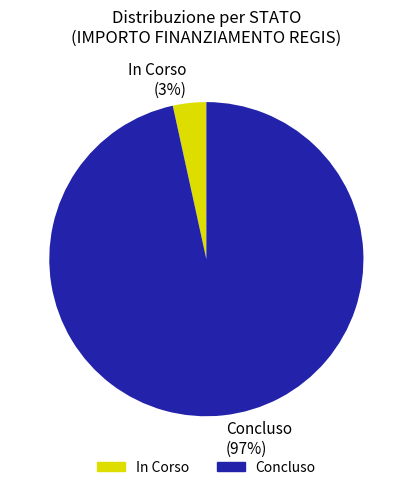

How many slices are in this pie chart?

2